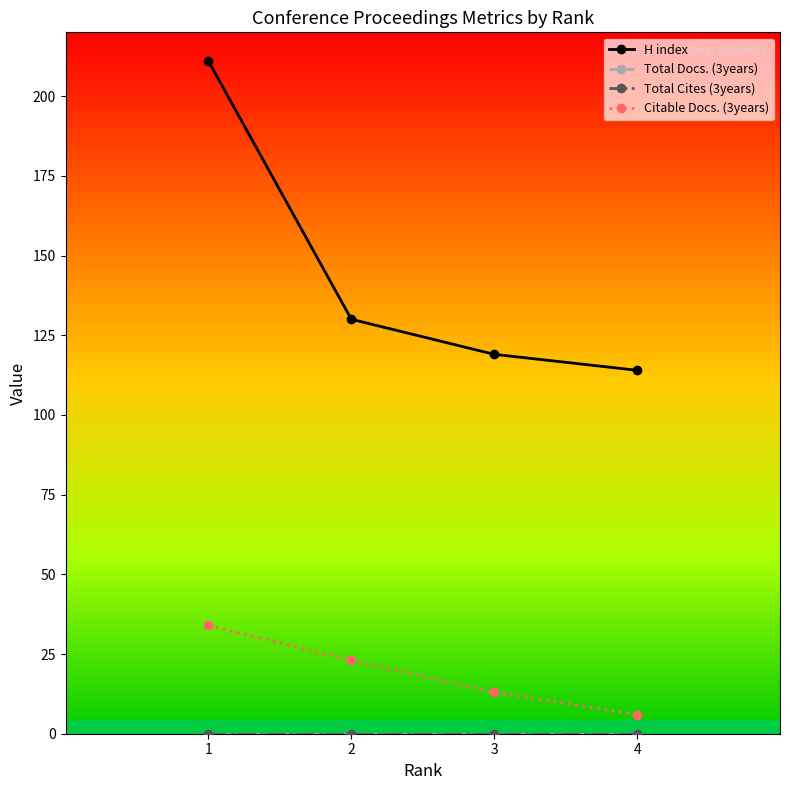

True or false: Citable Docs. (3years) and H index cross at least once.

False